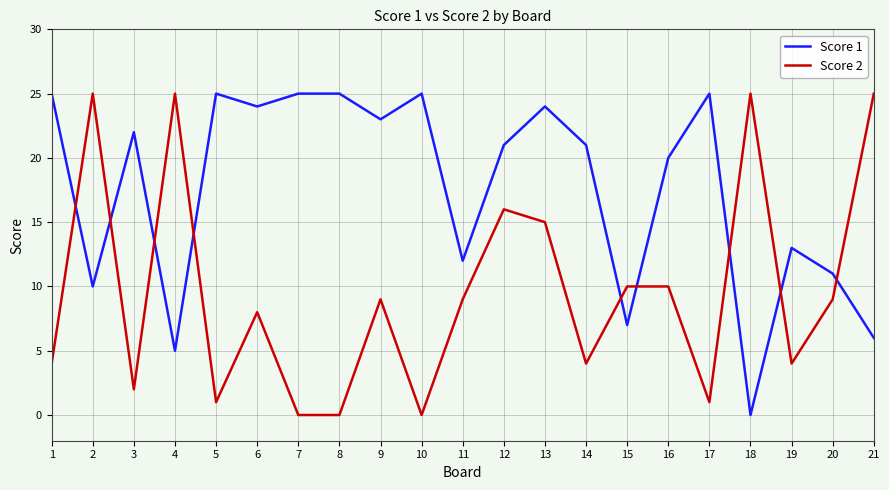

Does the chart display data point markers on the line(s)?

No